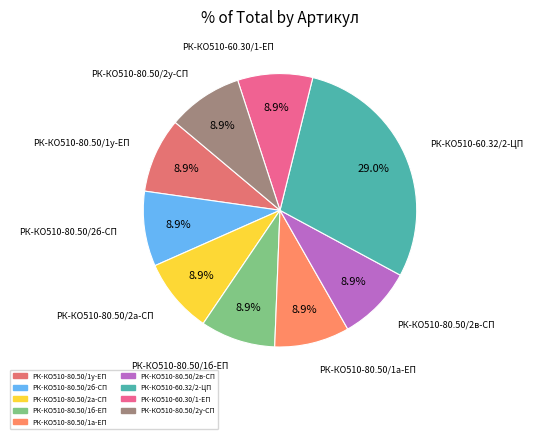

To the nearest percent, what is the combined percentage of РК-КО510-60.32/2-ЦП and РК-КО510-80.50/1а-ЕП?

38%